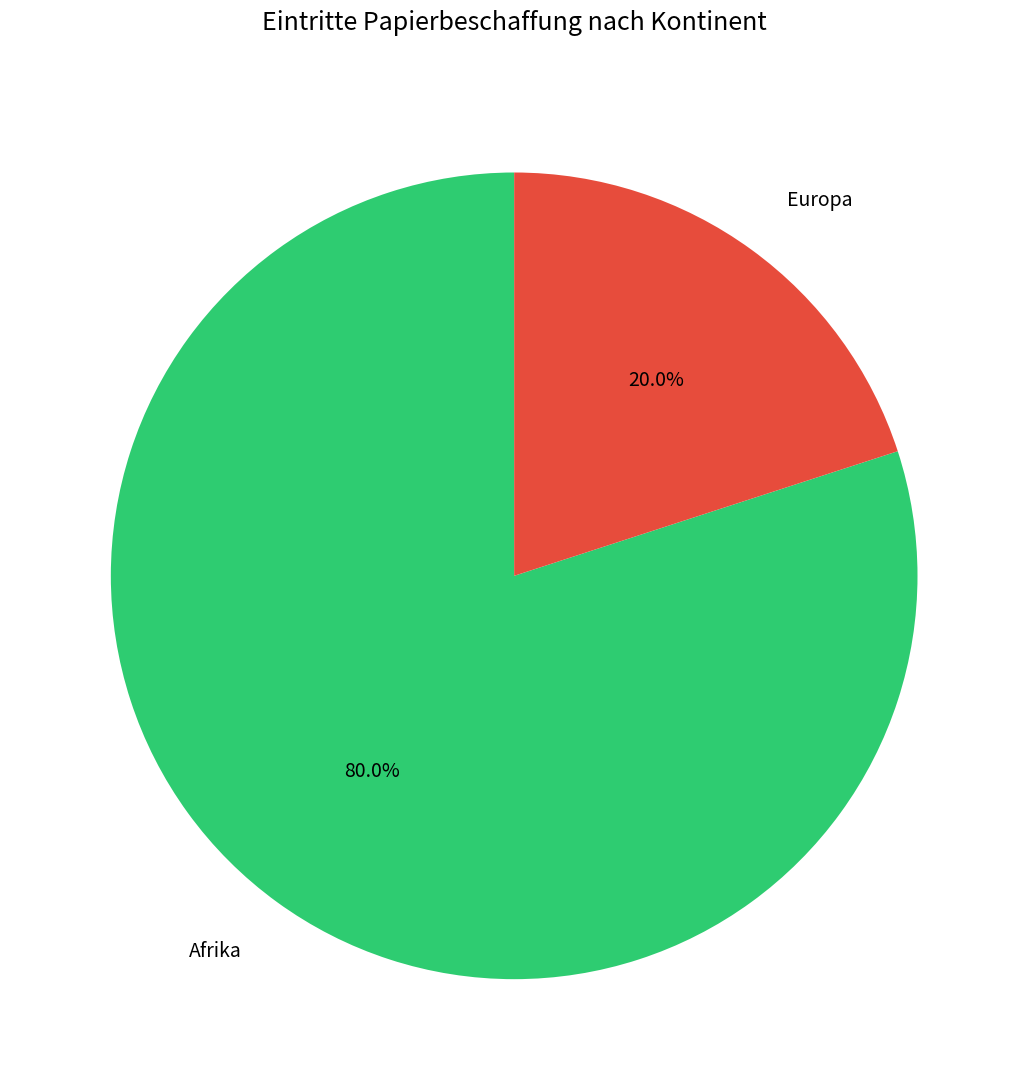

Which category has the biggest portion of the pie?

Afrika